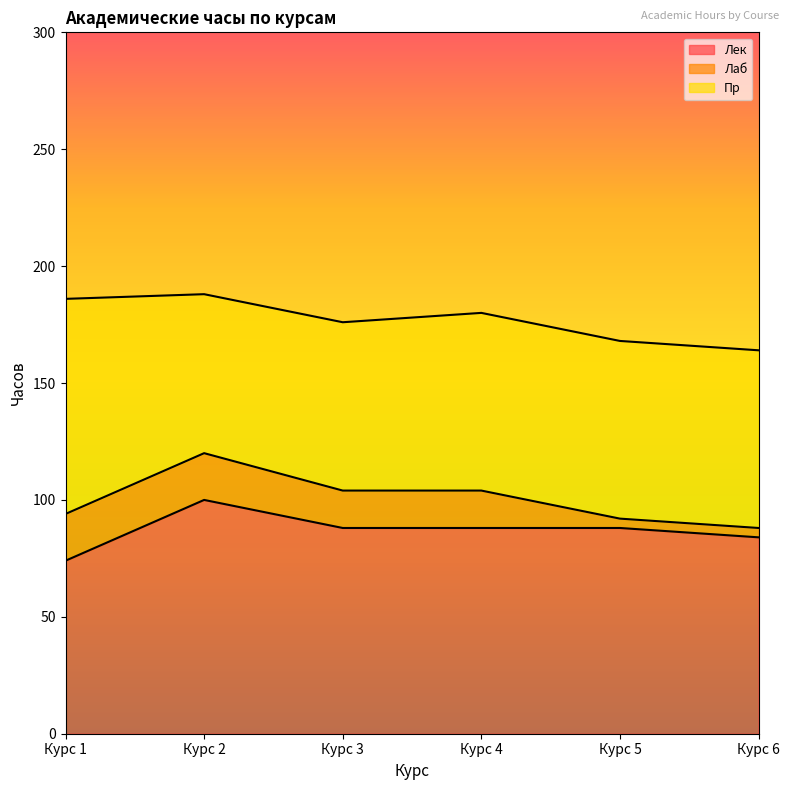

What is the total value across all series at Курс 1?

186